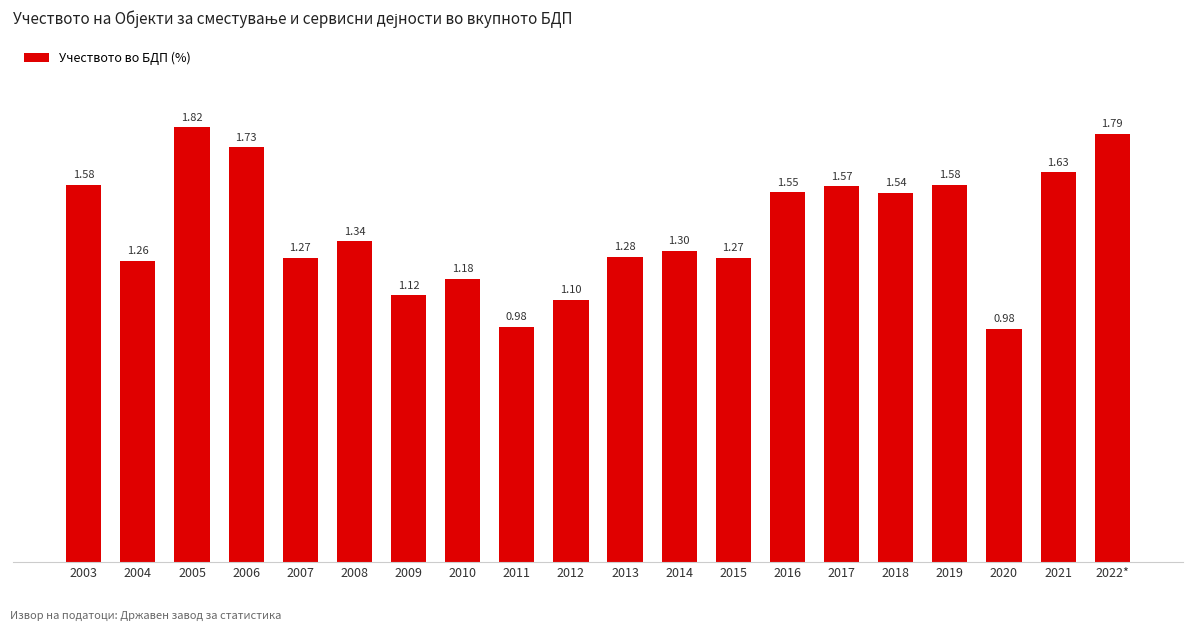

What is the average value?

1.4